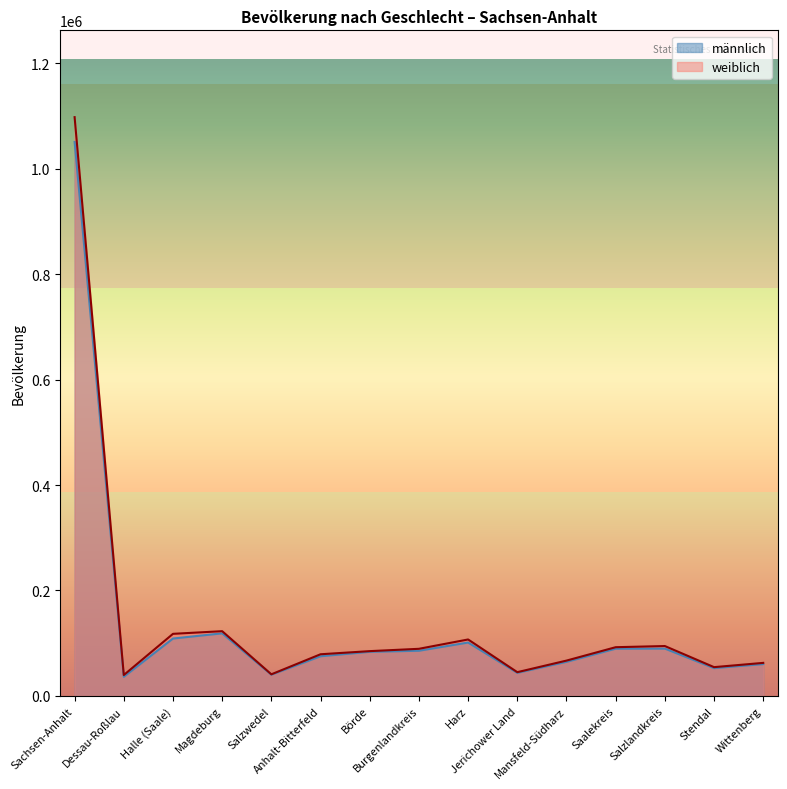

Which label corresponds to the largest value in the chart?

Sachsen-Anhalt